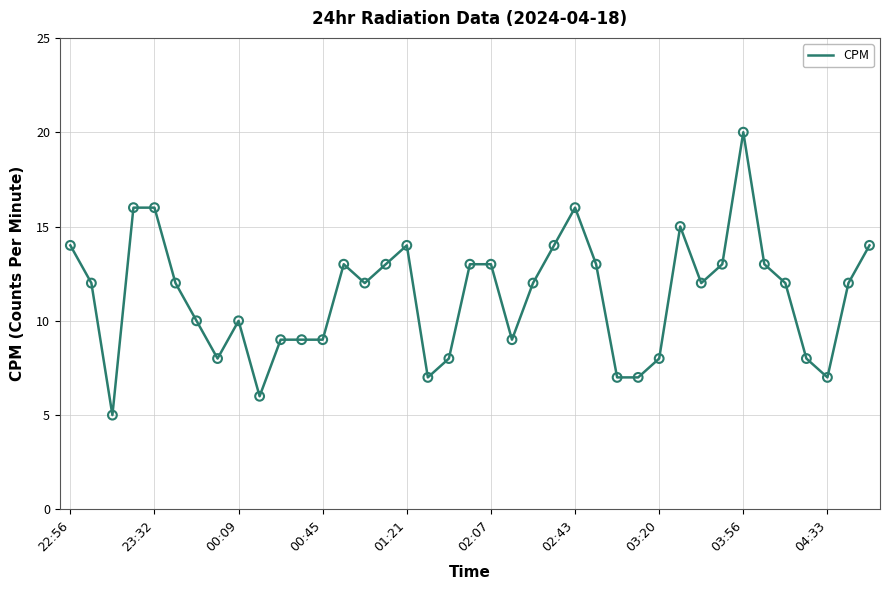

What is the difference between the maximum and minimum values?

15